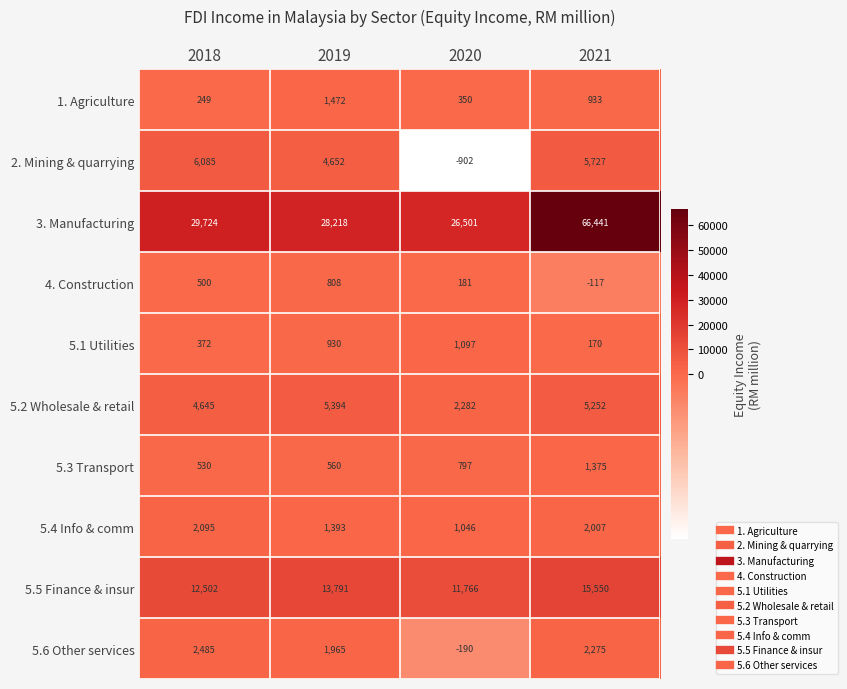

What is the difference between the highest and lowest values at 2021?

66558